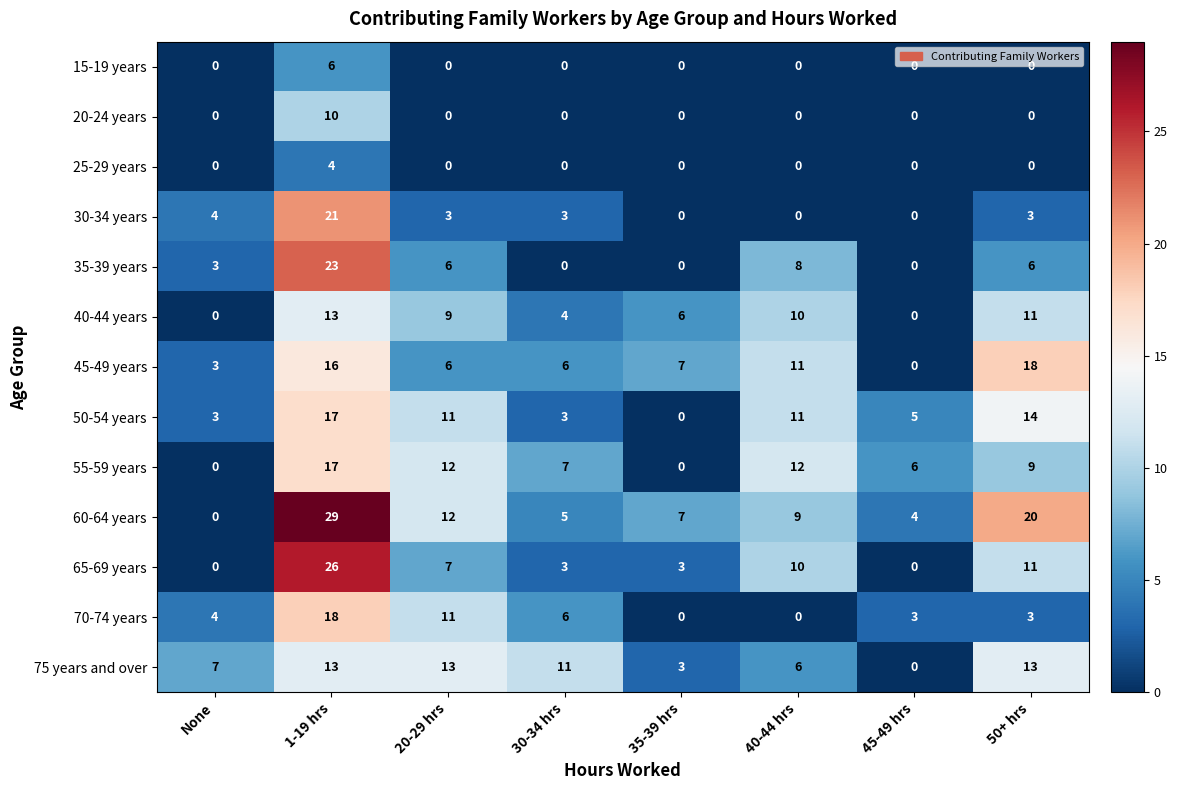

At which label is 65-69 years closest to 13?

50+ hrs